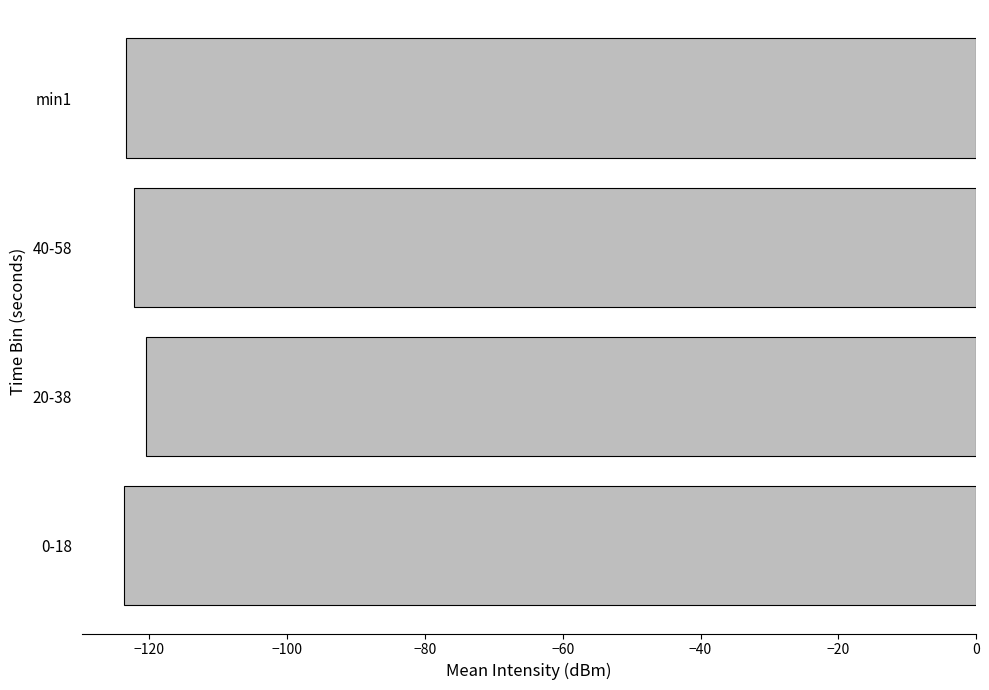

Is it true that the value at 0-18 is -198.5?

False